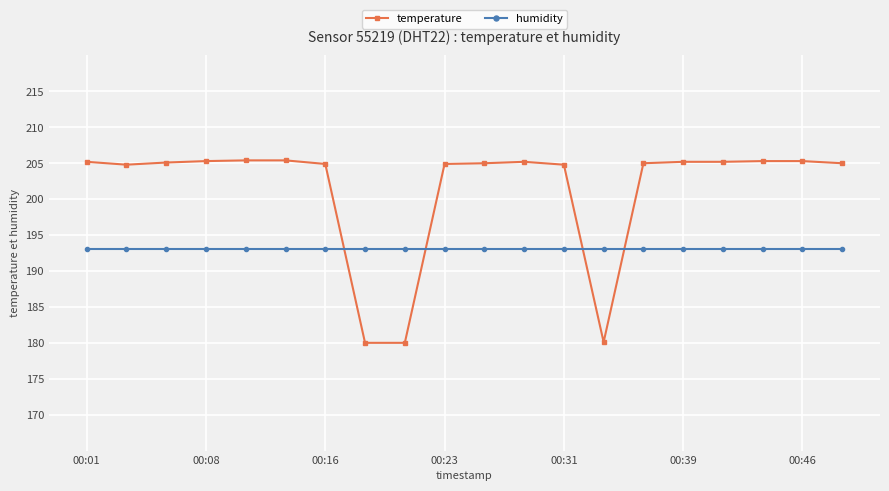

After their last crossing, which series has the higher values: temperature or humidity?

temperature